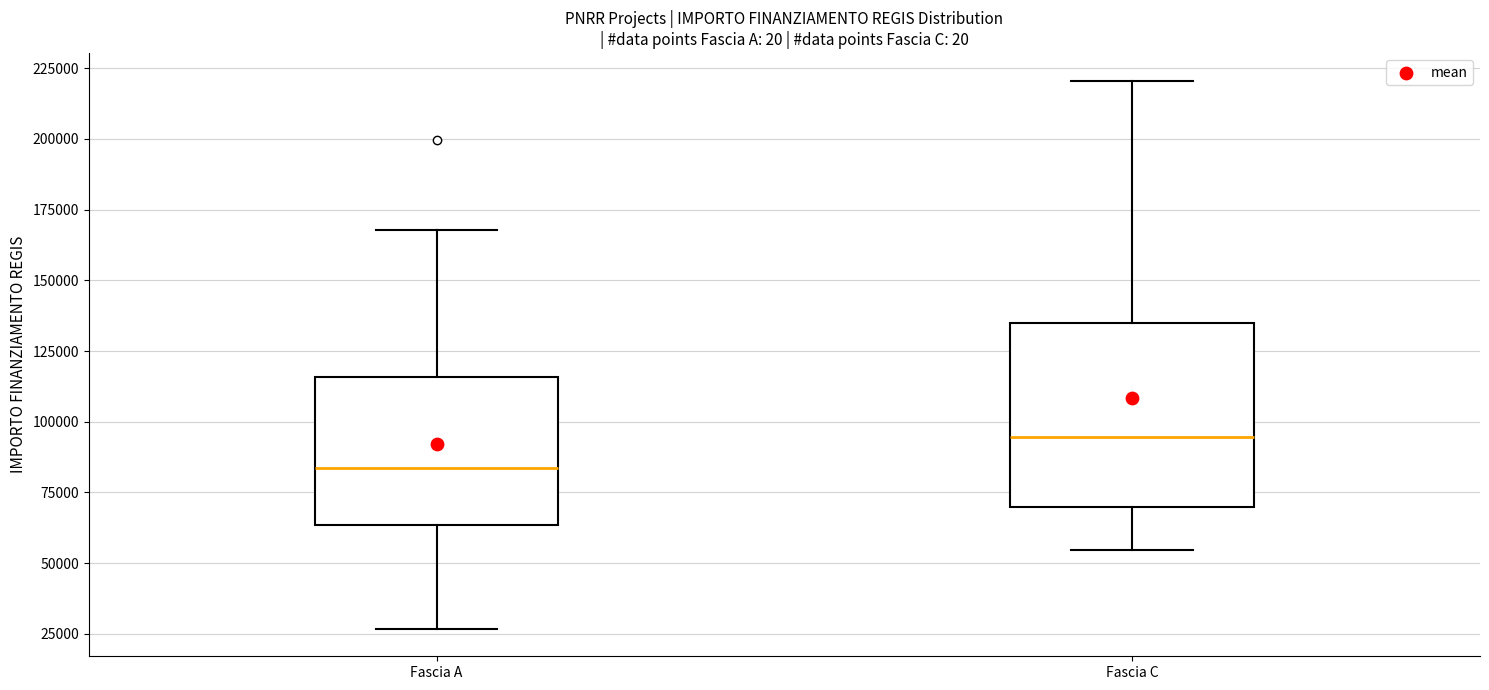

Which box's median line is the lowest?

Fascia A